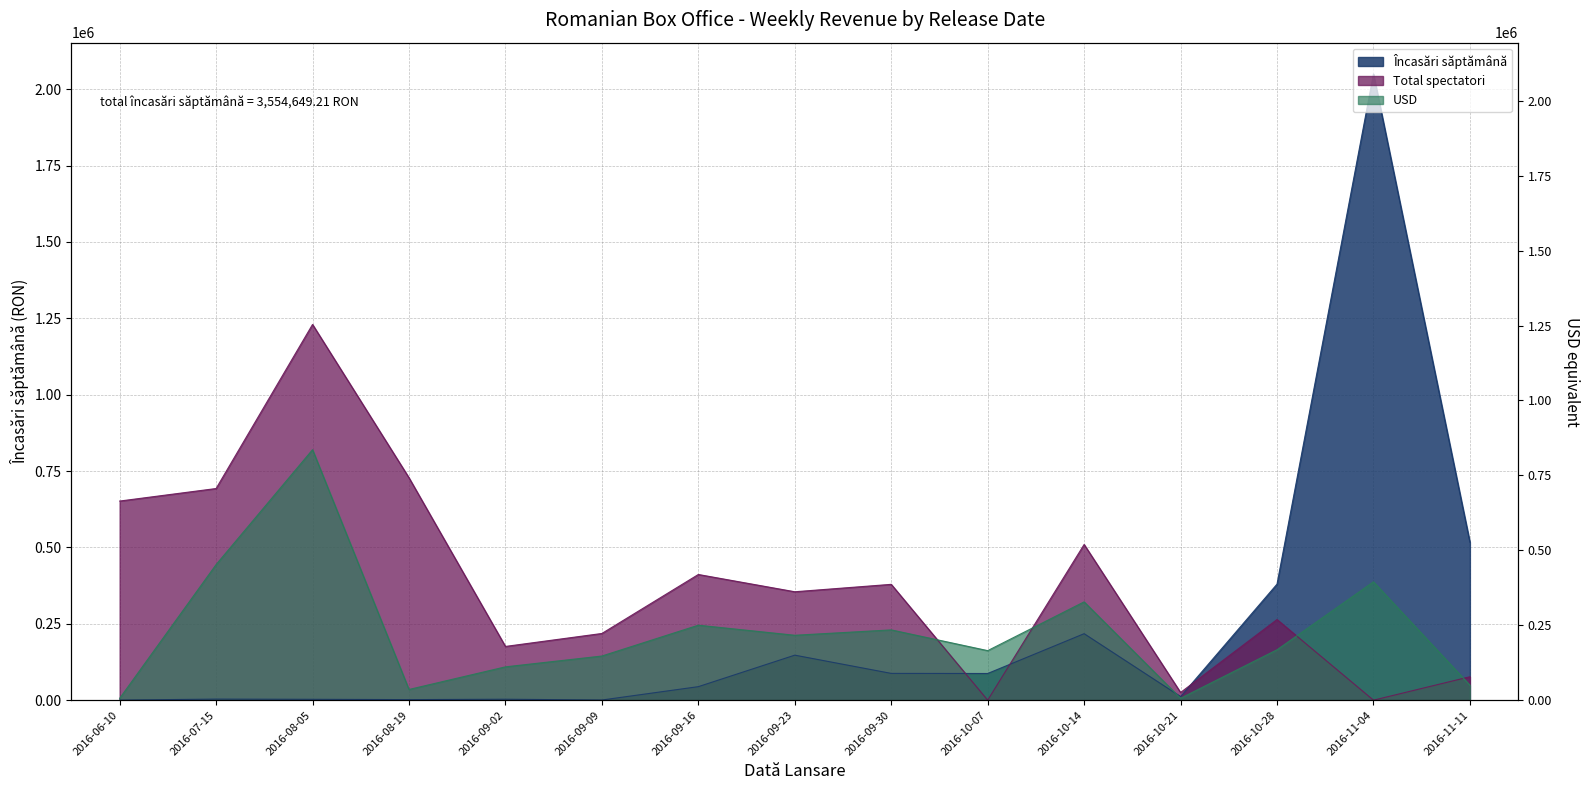

What is the value of the USD point at the 8th from the left?

212456.0